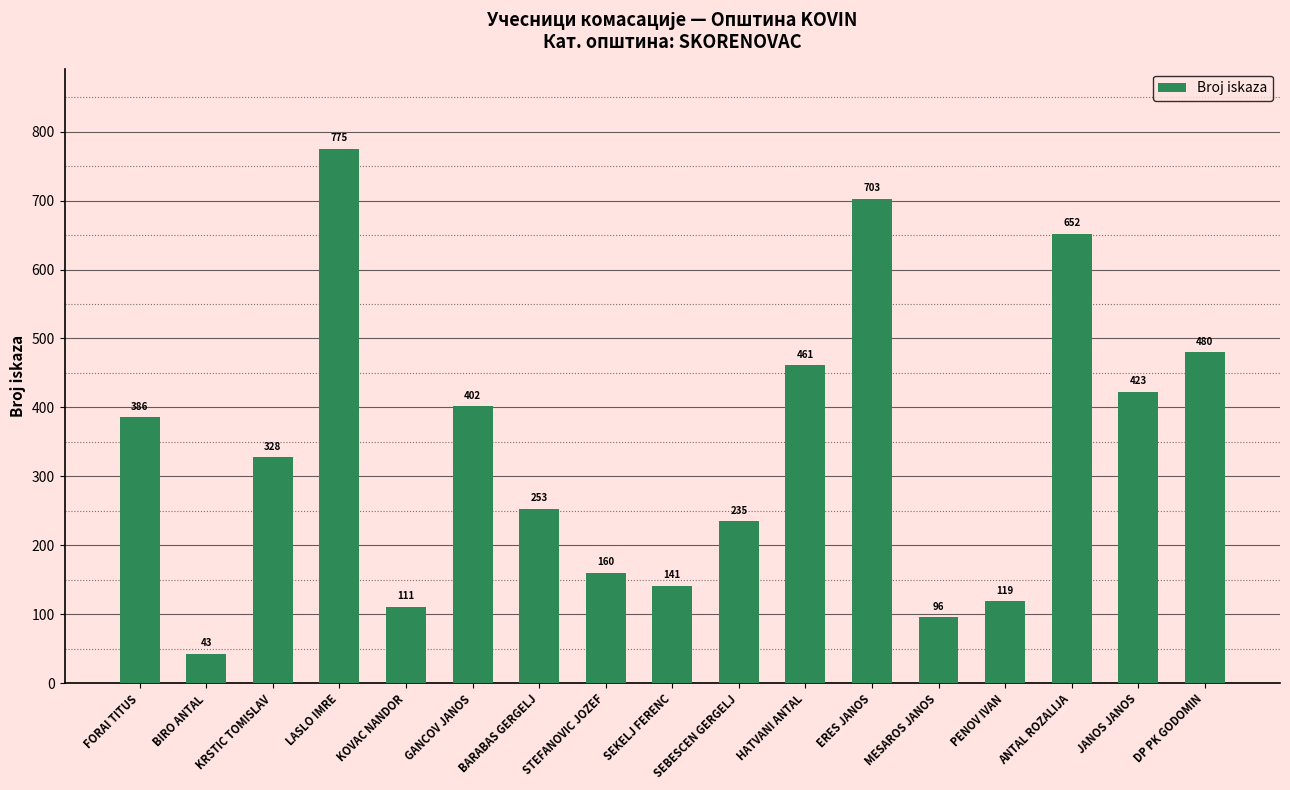

Rank the categories by value from lowest to highest.

BIRO ANTAL, MESAROS JANOS, KOVAC NANDOR, PENOV IVAN, SEKELJ FERENC, STEFANOVIC JOZEF, SEBESCEN GERGELJ, BARABAS GERGELJ, KRSTIC TOMISLAV, FORAI TITUS, GANCOV JANOS, JANOS JANOS, HATVANI ANTAL, DP PK GODOMIN, ANTAL ROZALIJA, ERES JANOS, LASLO IMRE